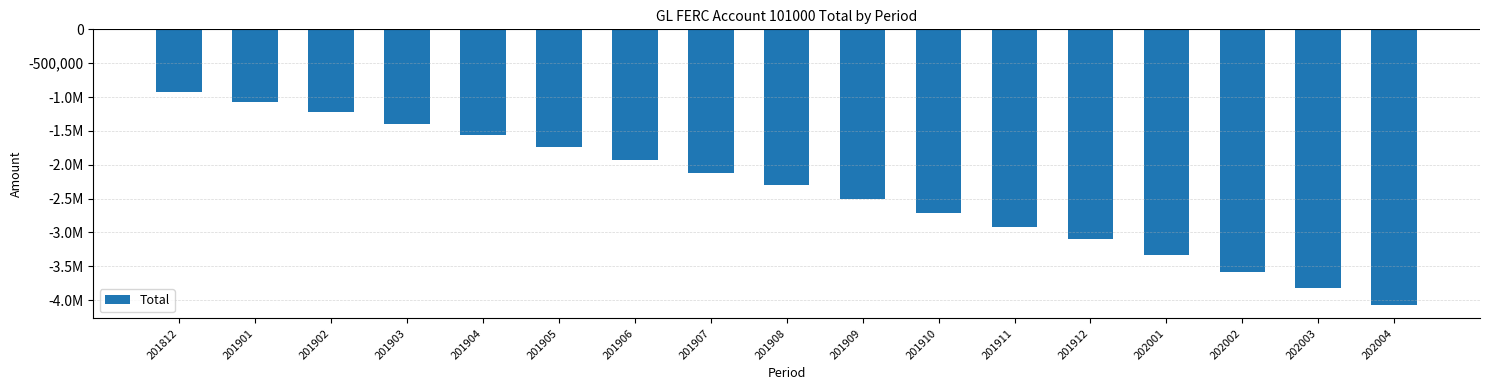

Rank the categories by value from highest to lowest.

201812, 201901, 201902, 201903, 201904, 201905, 201906, 201907, 201908, 201909, 201910, 201911, 201912, 202001, 202002, 202003, 202004